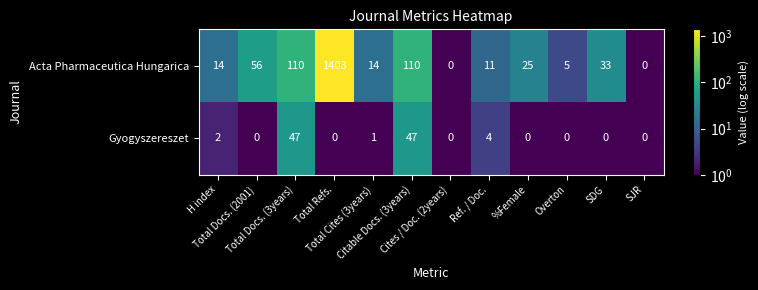

Which series has the largest range (max minus min)?

Acta Pharmaceutica Hungarica